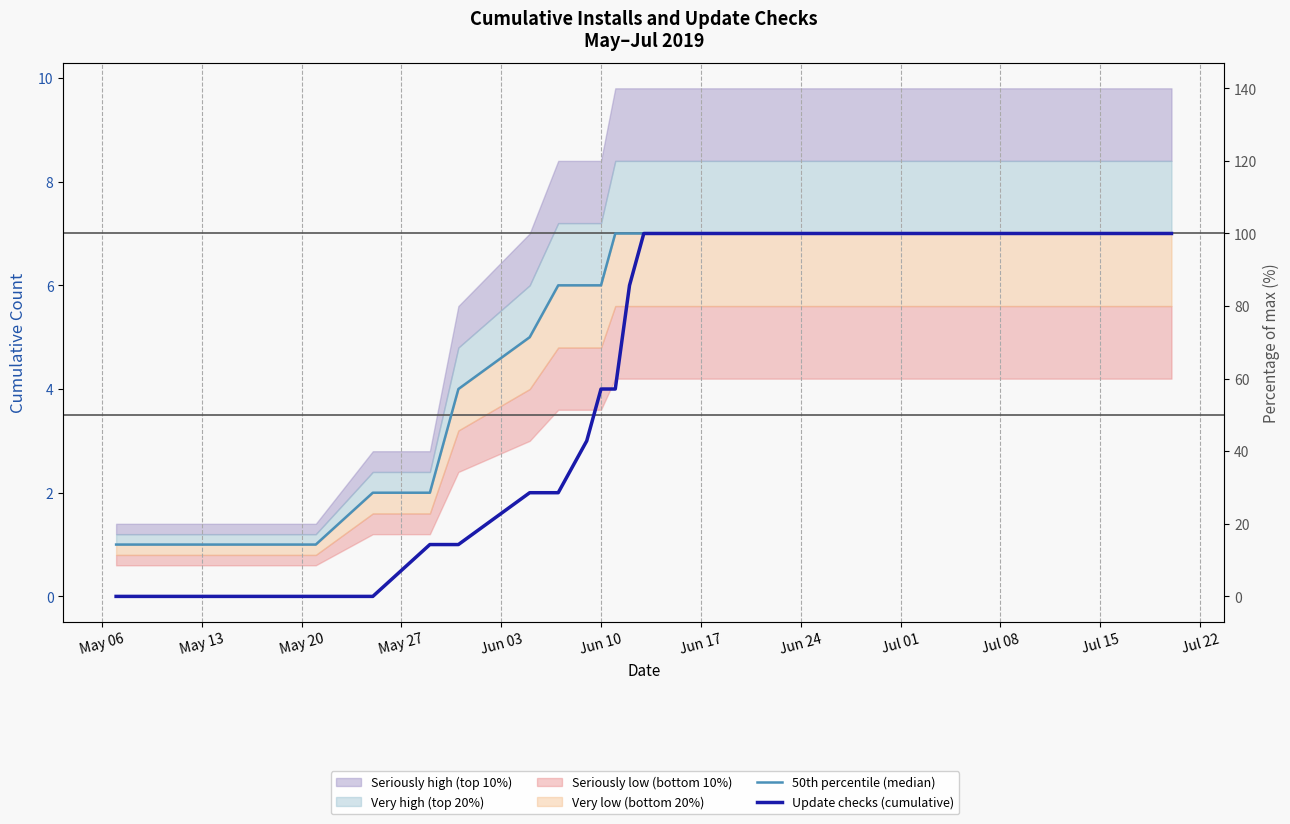

How many data points does each series have?

20